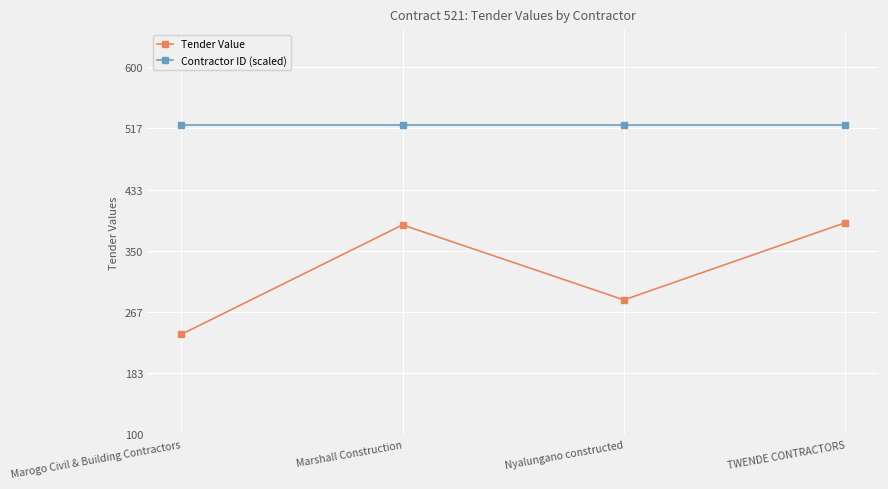

How many categories are shown in the chart?

4